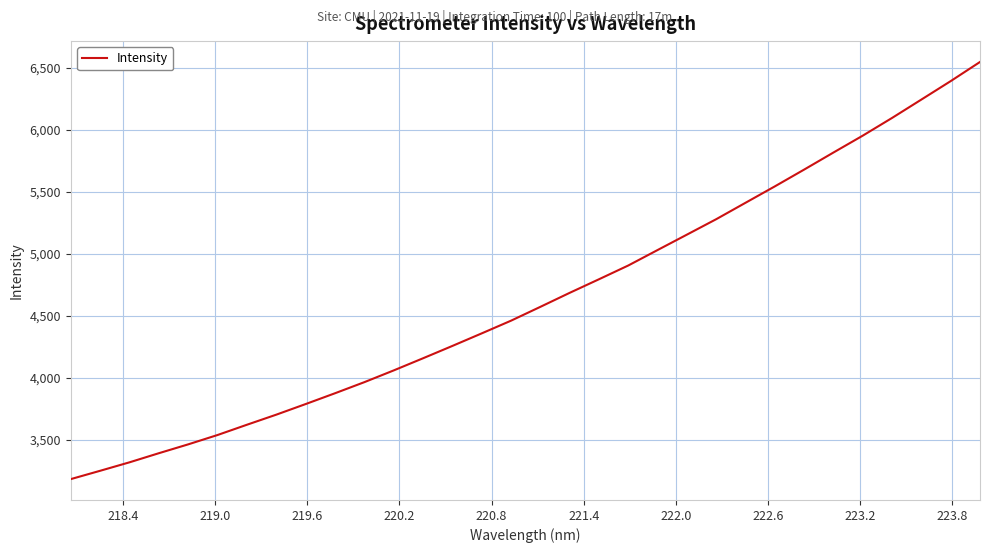

What is the maximum value shown in the chart?

6545.1